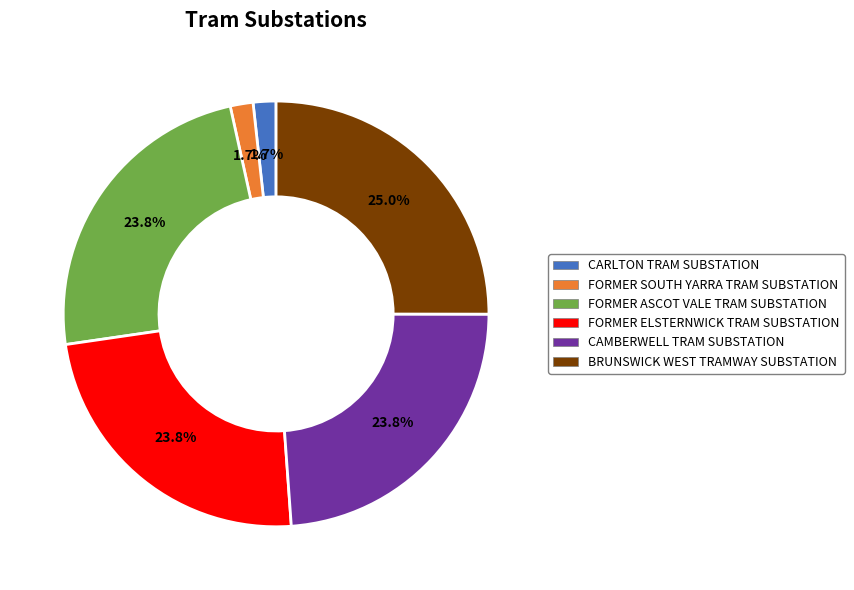

Which has a higher value, FORMER ELSTERNWICK TRAM SUBSTATION or BRUNSWICK WEST TRAMWAY SUBSTATION?

BRUNSWICK WEST TRAMWAY SUBSTATION